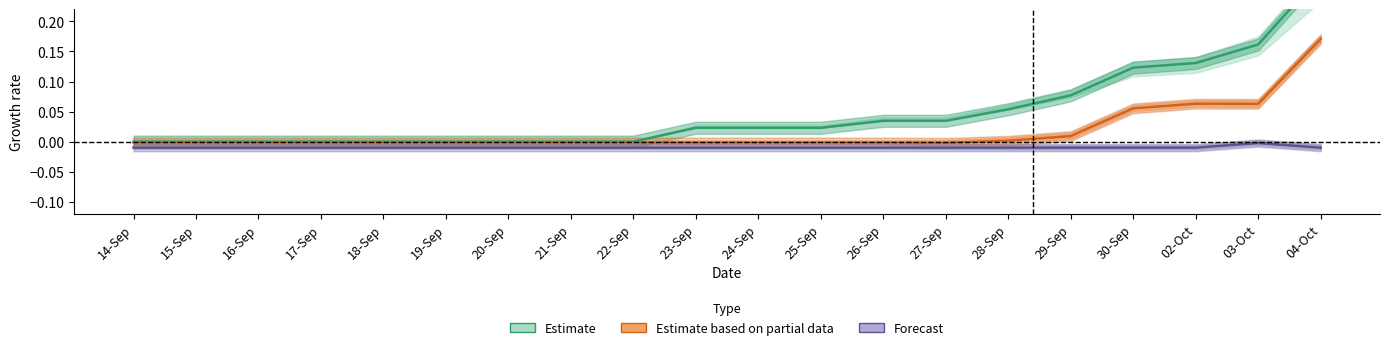

What is the total value across all series at 02-Oct?

0.2